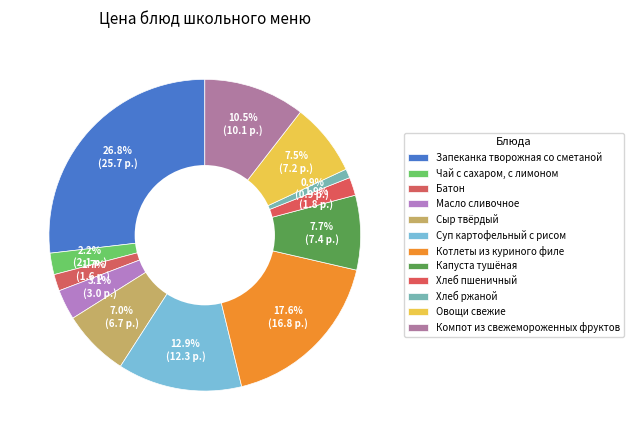

How many segments does this pie chart have?

12